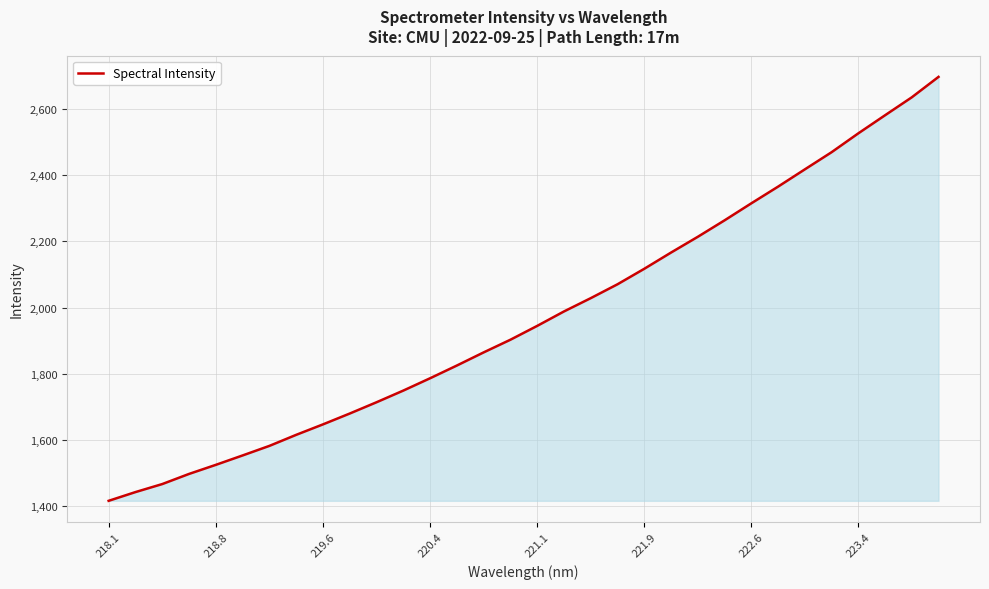

What is the difference between the maximum and minimum values?

1280.1